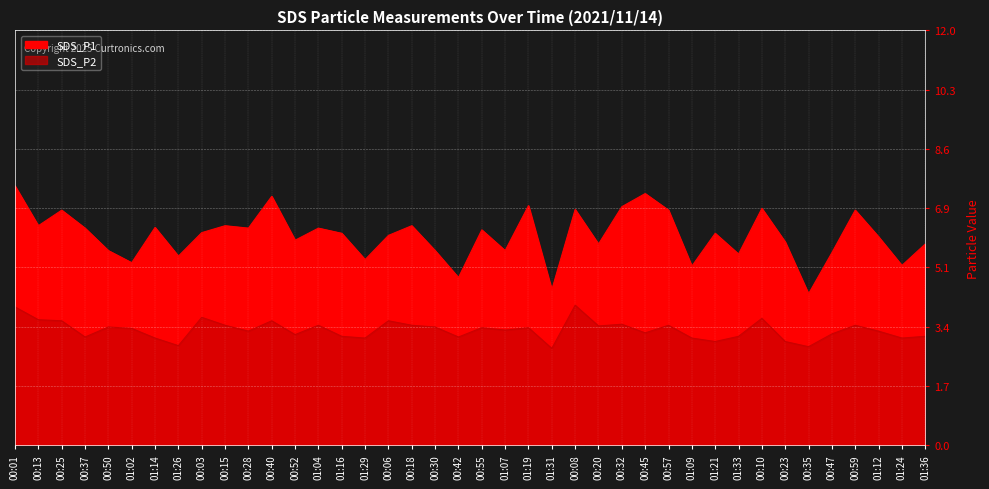

What are all the series names shown in the legend?

SDS_P1, SDS_P2